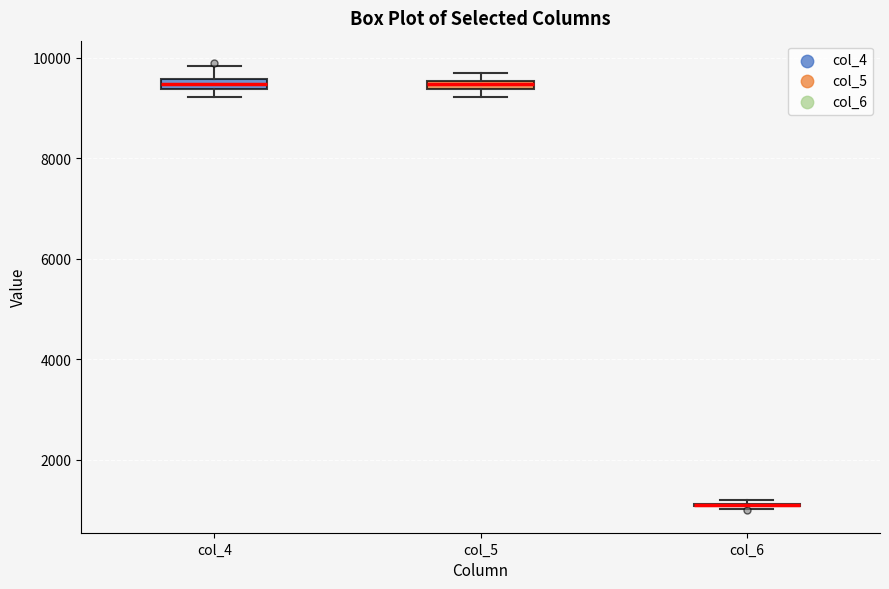

Where is the upper edge of the box for col_5 on the y-axis? The values are not printed on the chart, so give them approximately, as read against the axis.

9600